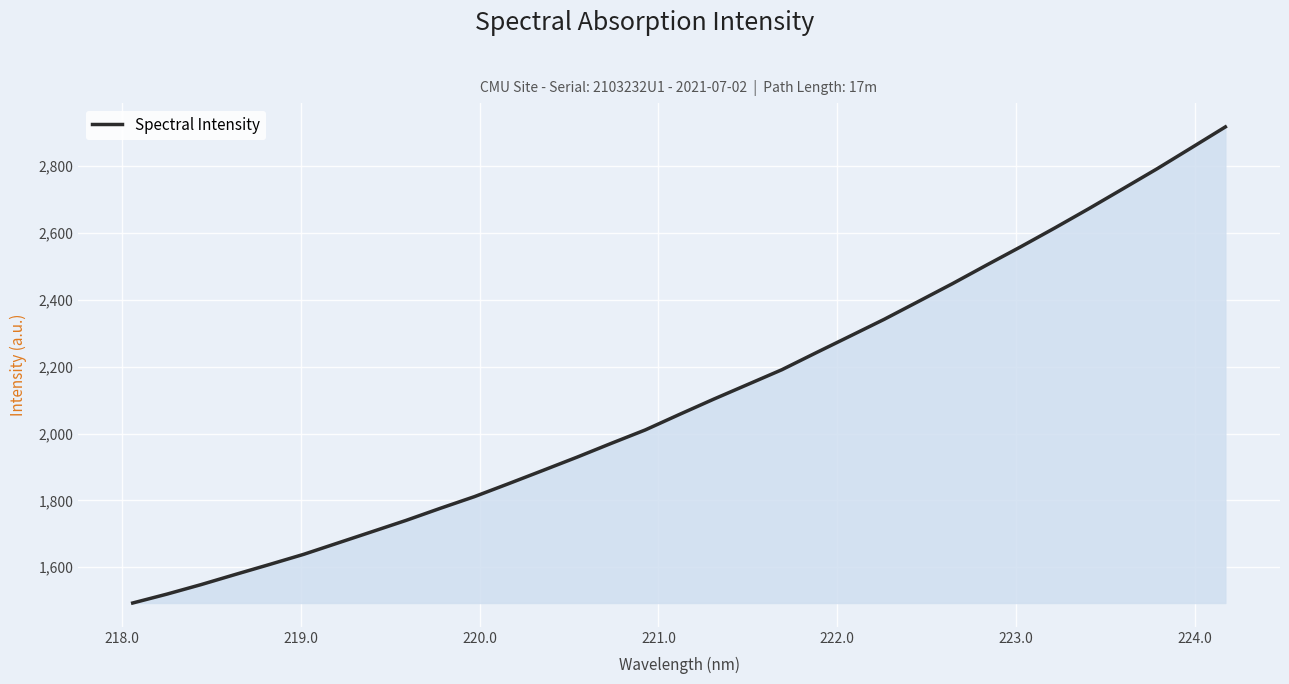

What is the greatest value displayed?

2917.5